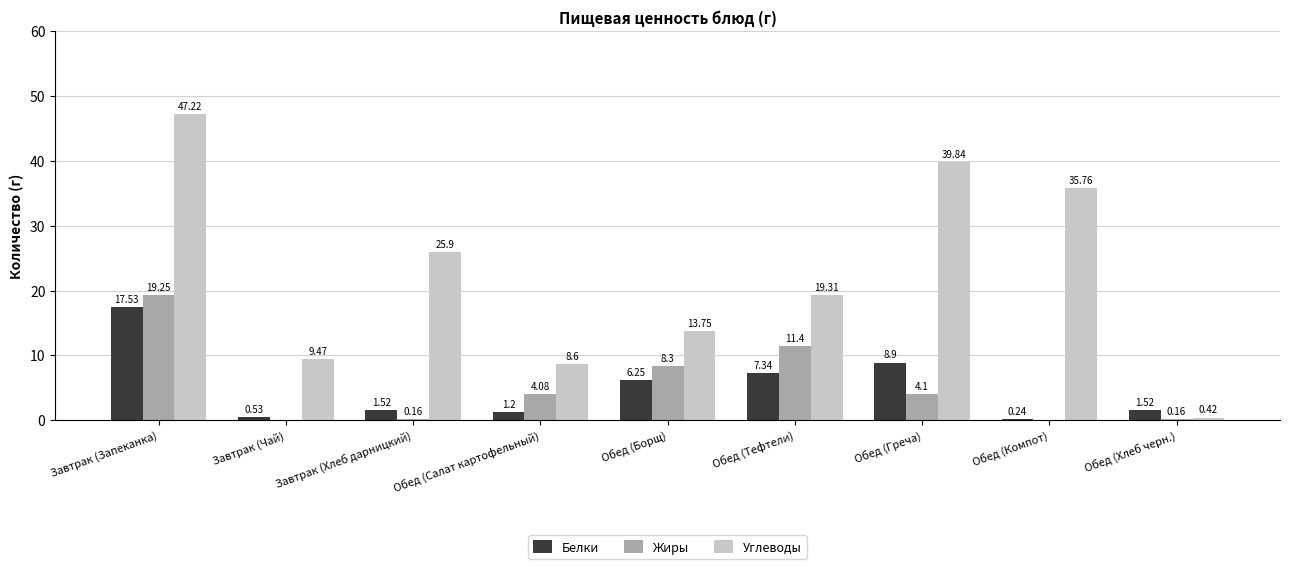

Read the Углеводы value at Завтрак (Запеканка).

47.2